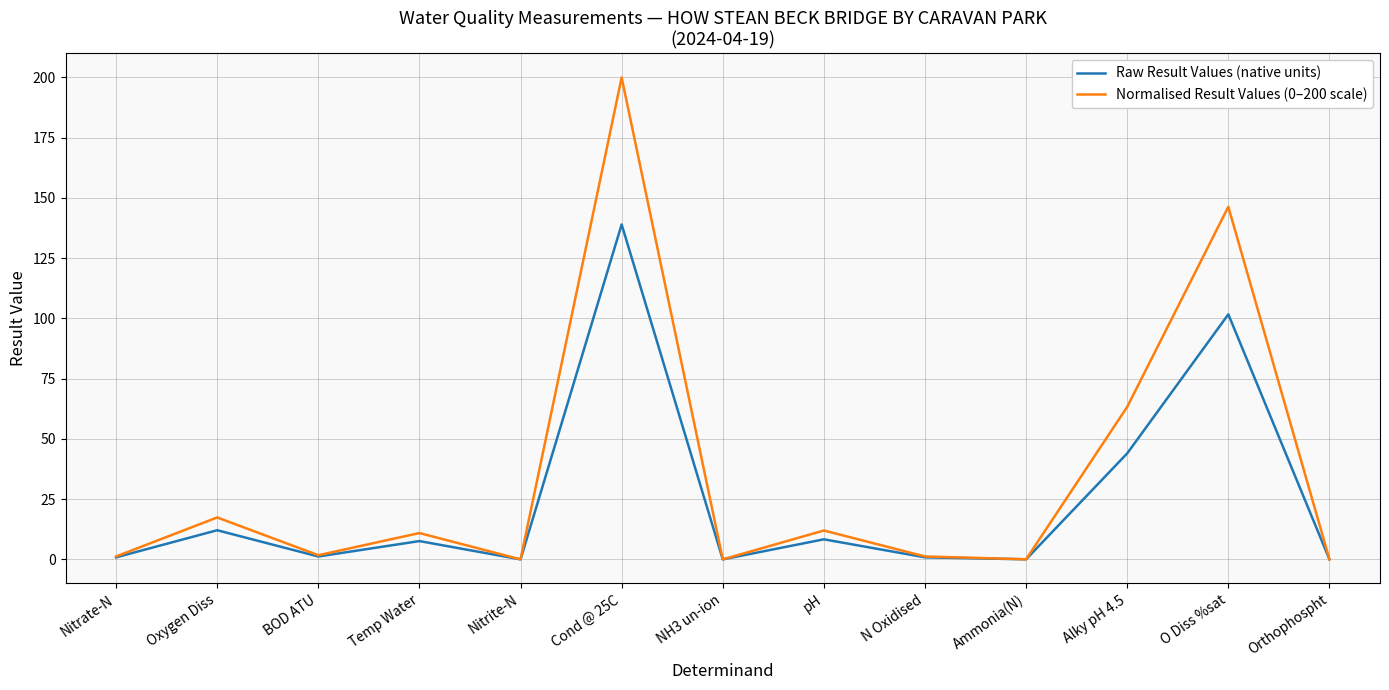

Is it true that Normalised Result Values (0–200 scale) equals 17.4 at Oxygen Diss?

True